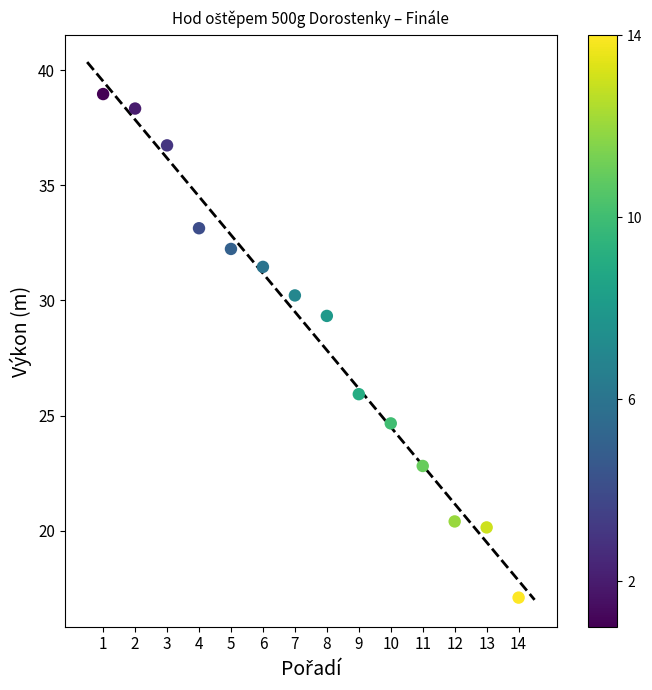

What is the range of X values (max minus min)?

13.0